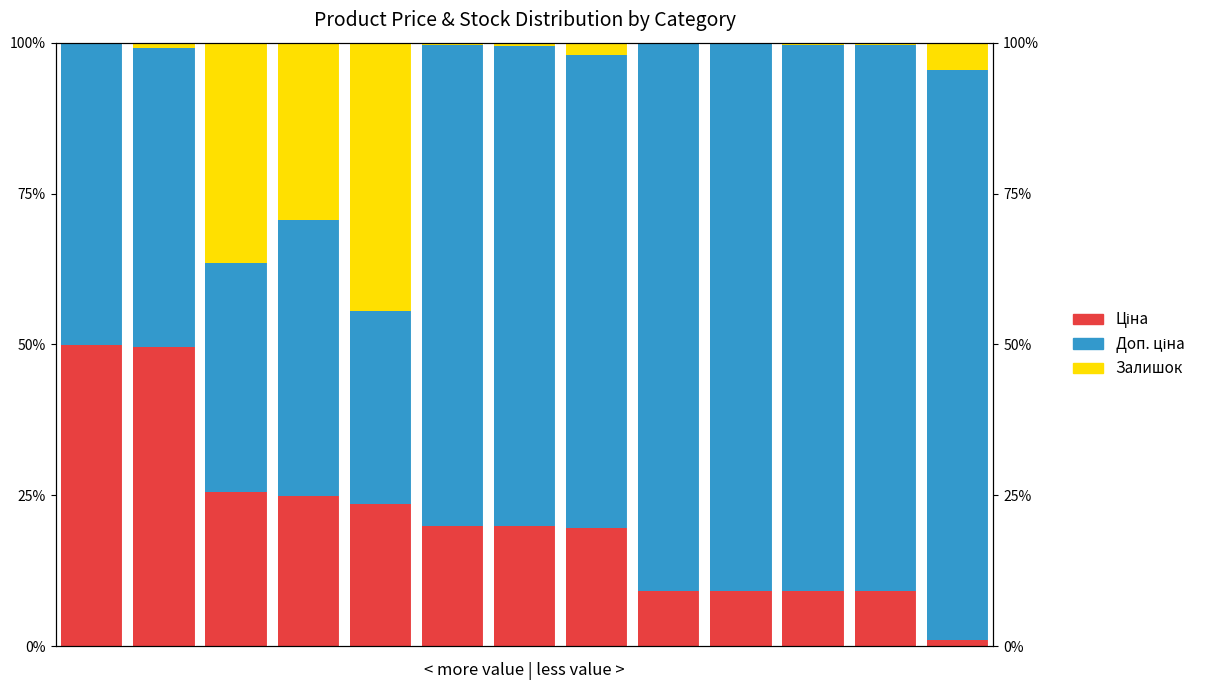

Is the value of Доп. ціна at 6 greater than the value of Ціна at 9?

Yes